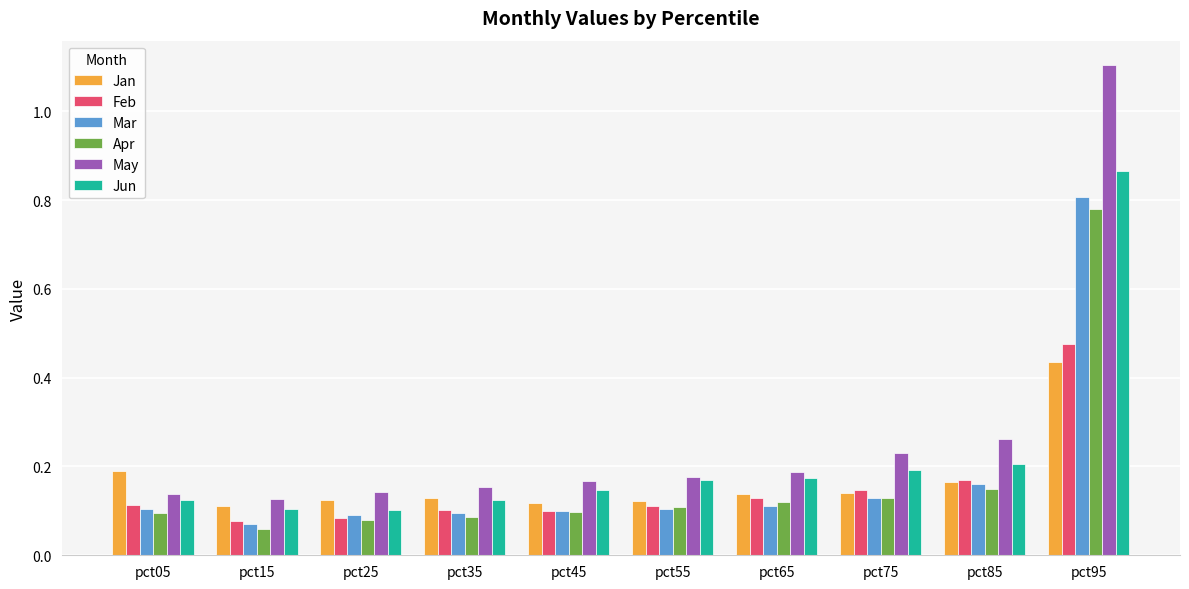

Is the value of Jan at pct25 greater than the value of Mar at pct35?

Yes